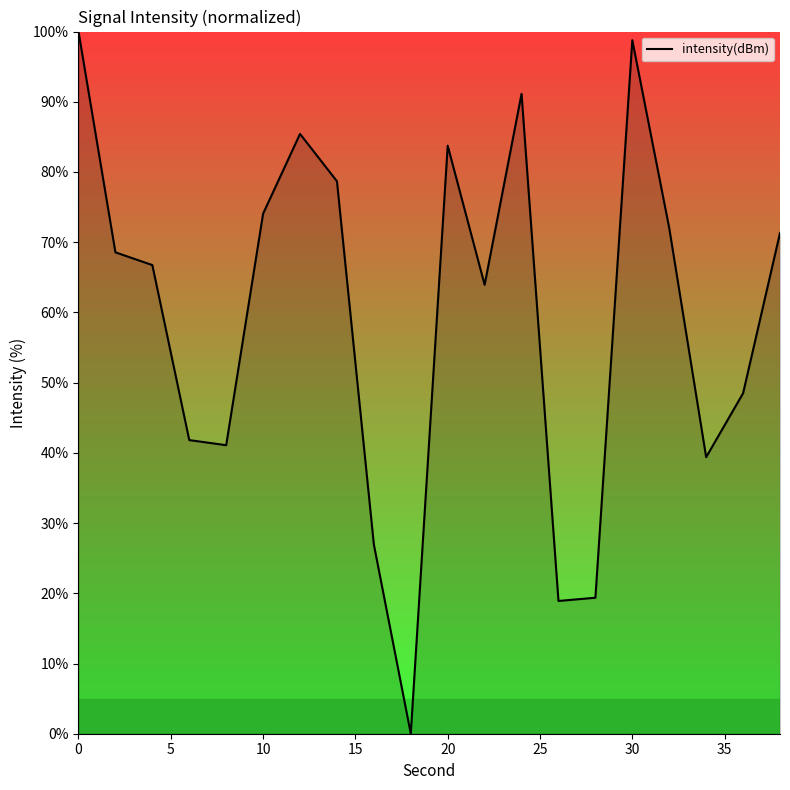

What is the difference between the maximum and minimum values?

100.0